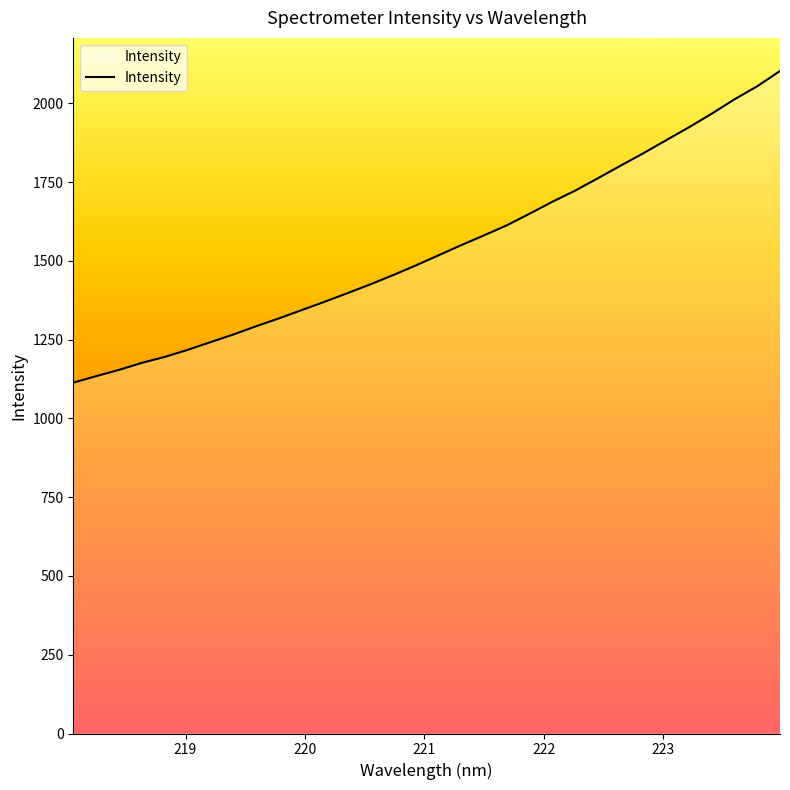

What is the average value?

1539.4